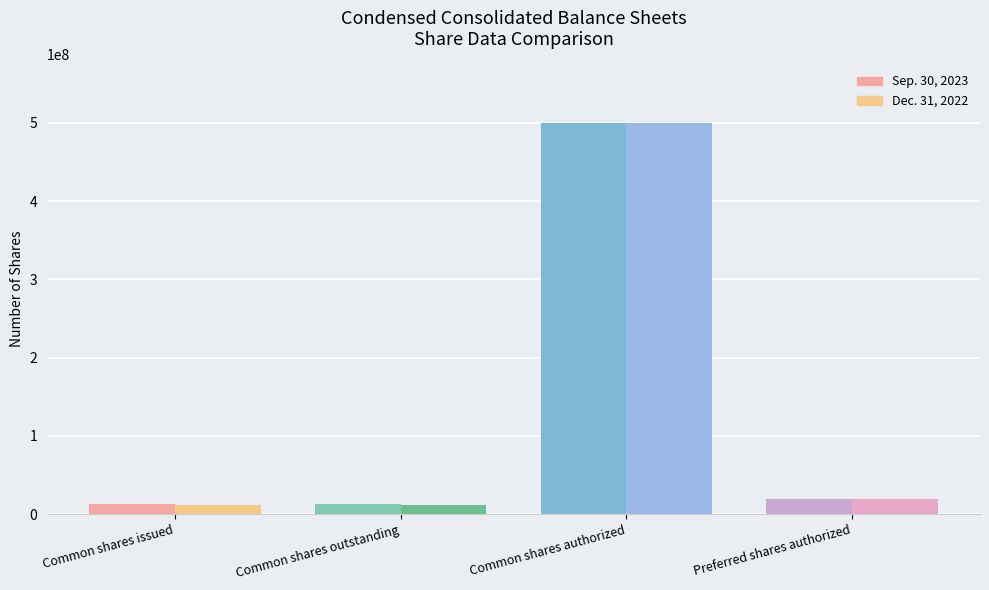

Which series changed the most between Common shares issued and Common shares authorized?

Dec. 31, 2022